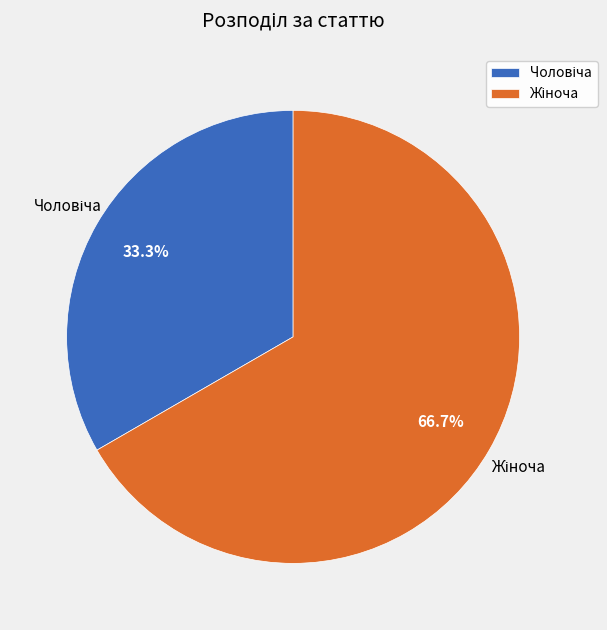

Is there any slice that represents more than half of the pie?

Yes